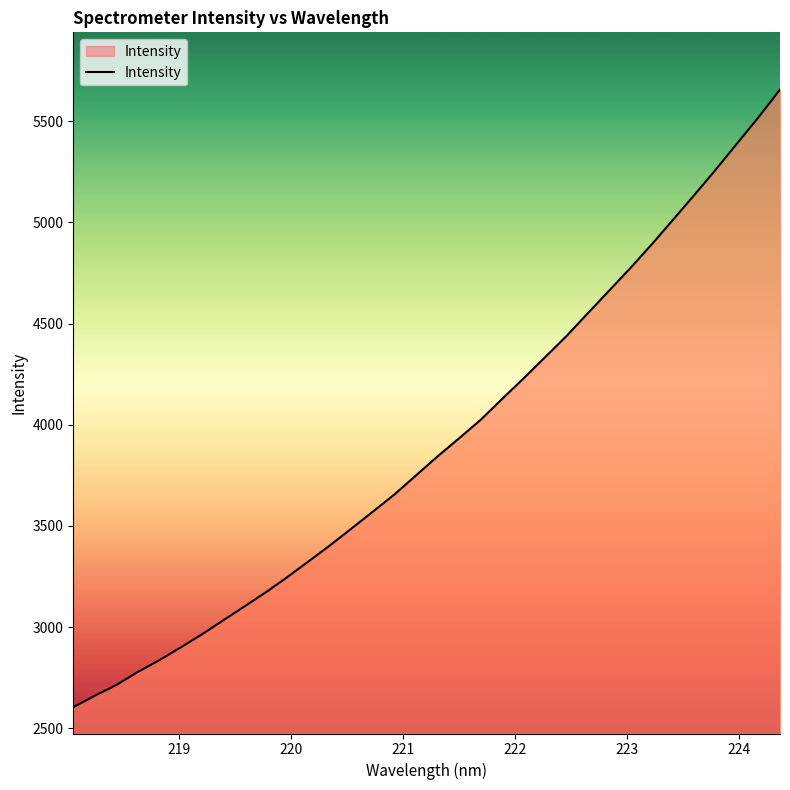

What is the smallest value displayed?

2604.5